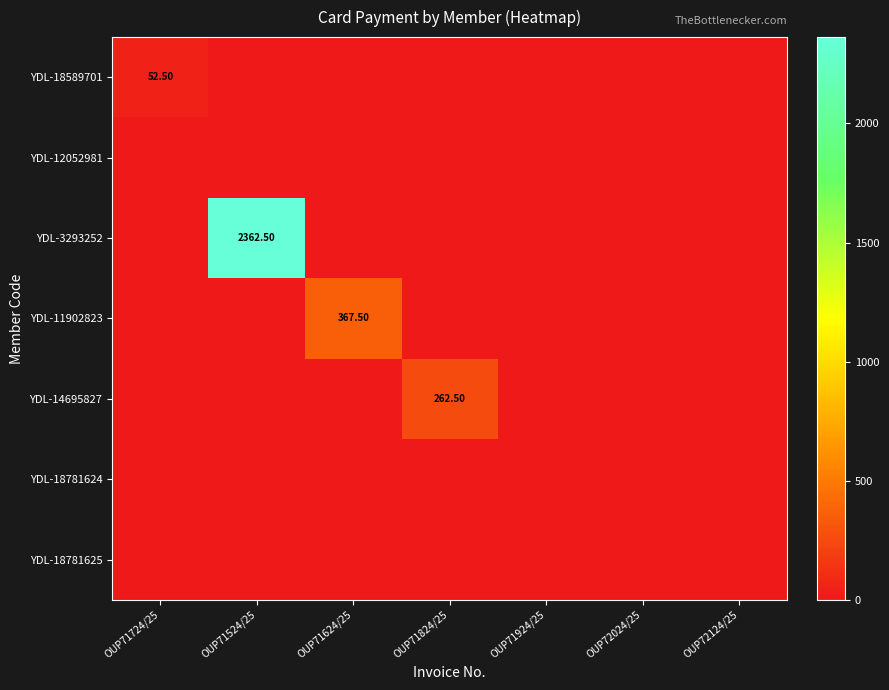

Is it true that YDL-11902823 equals 216.4 at OUP71724/25?

False